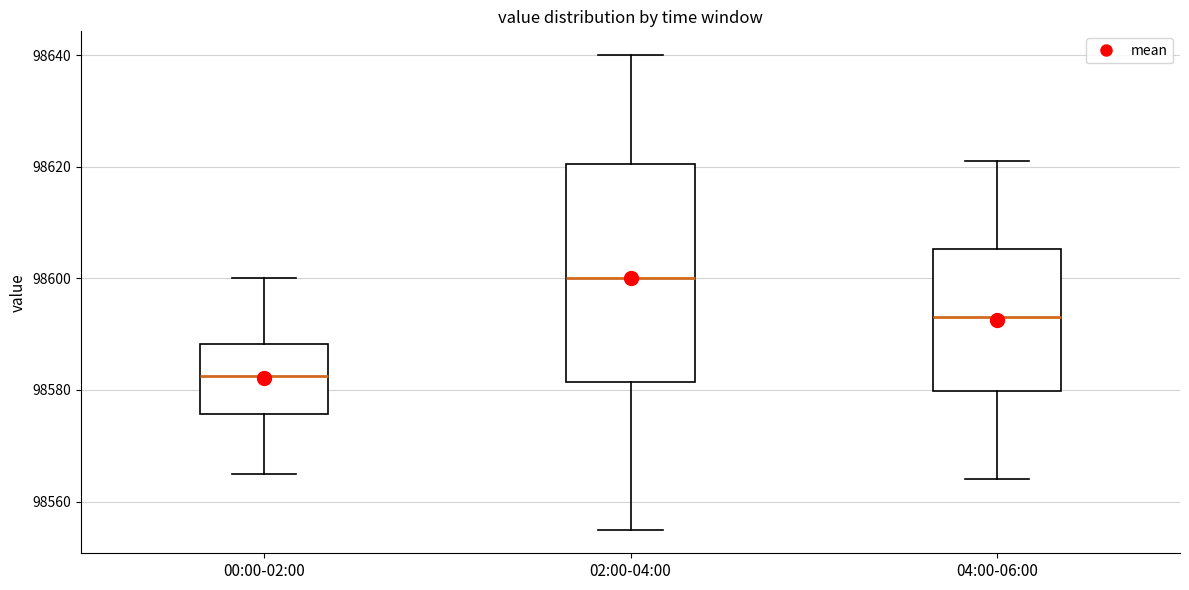

Which box is the tallest, from its lower edge to its upper edge?

02:00-04:00